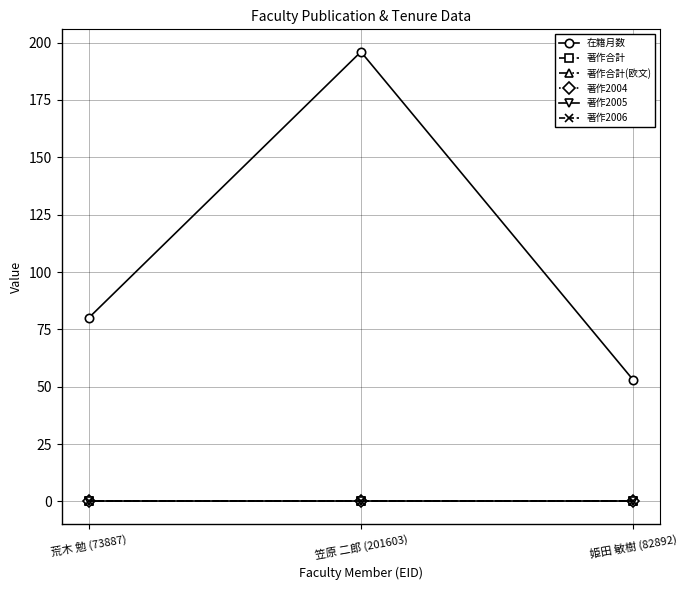

Rank the series at 姫田 敏樹 (82892) from highest to lowest value.

在籍月数, 著作合計, 著作合計(欧文), 著作2004, 著作2005, 著作2006